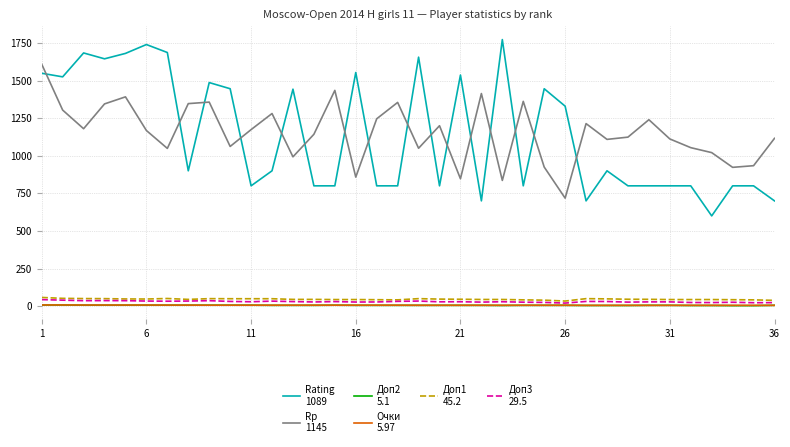

What is the greatest value displayed?

1773.0